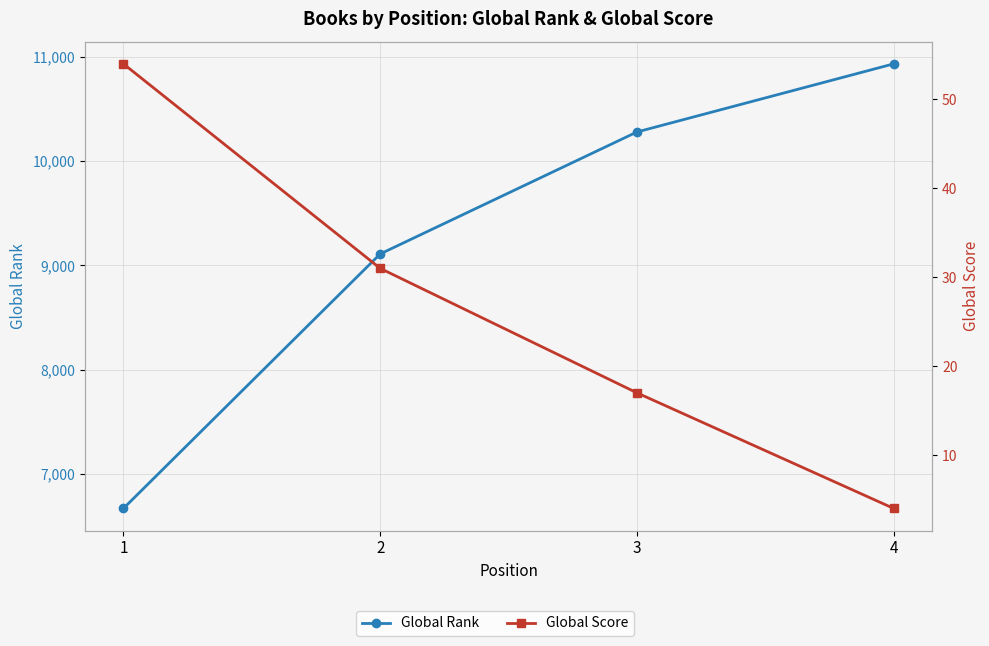

Which category has the lowest value across all series?

4